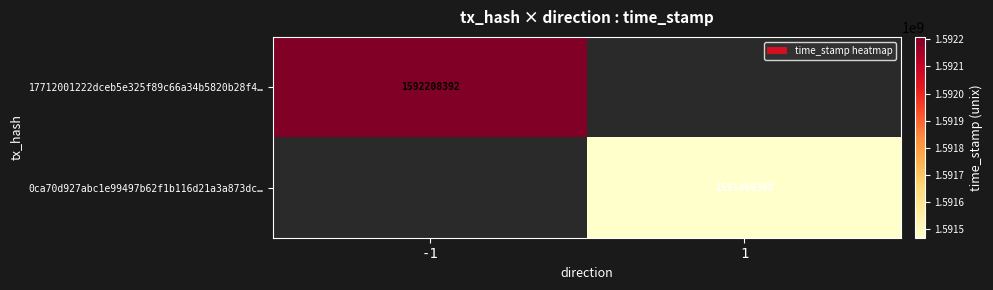

At which category does the chart reach its peak across all series?

-1